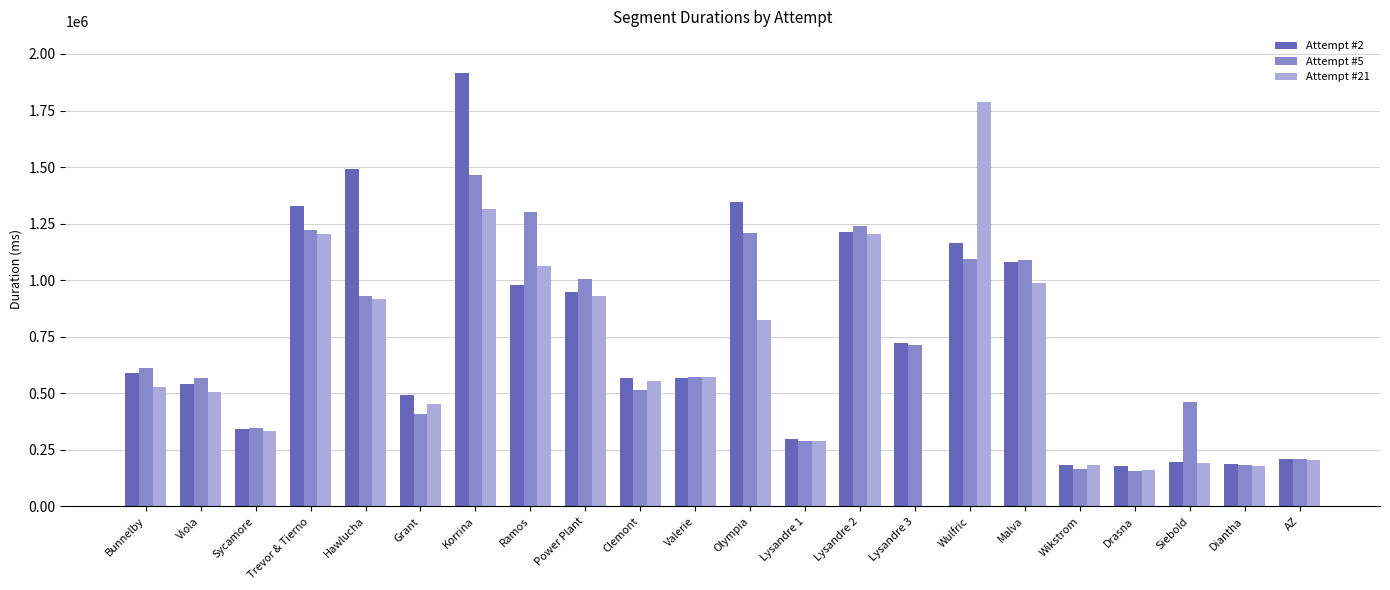

The value of Attempt #21 at Power Plant is 372174. True or false?

False